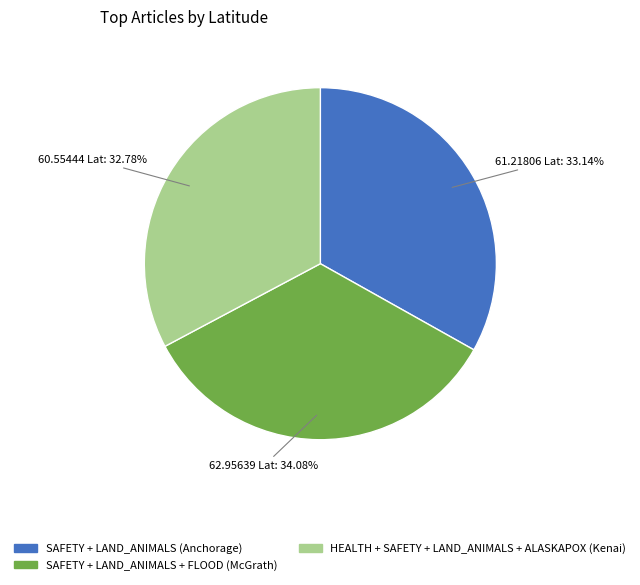

The SAFETY + LAND_ANIMALS + FLOOD (McGrath) slice represents 34% of the pie. True or false?

True